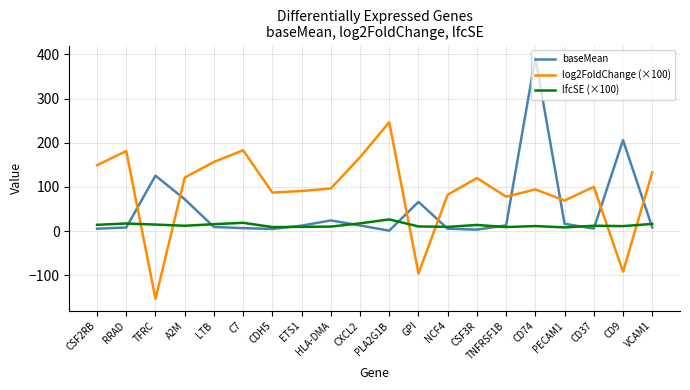

Which series changed the most between HLA-DMA and NCF4?

baseMean